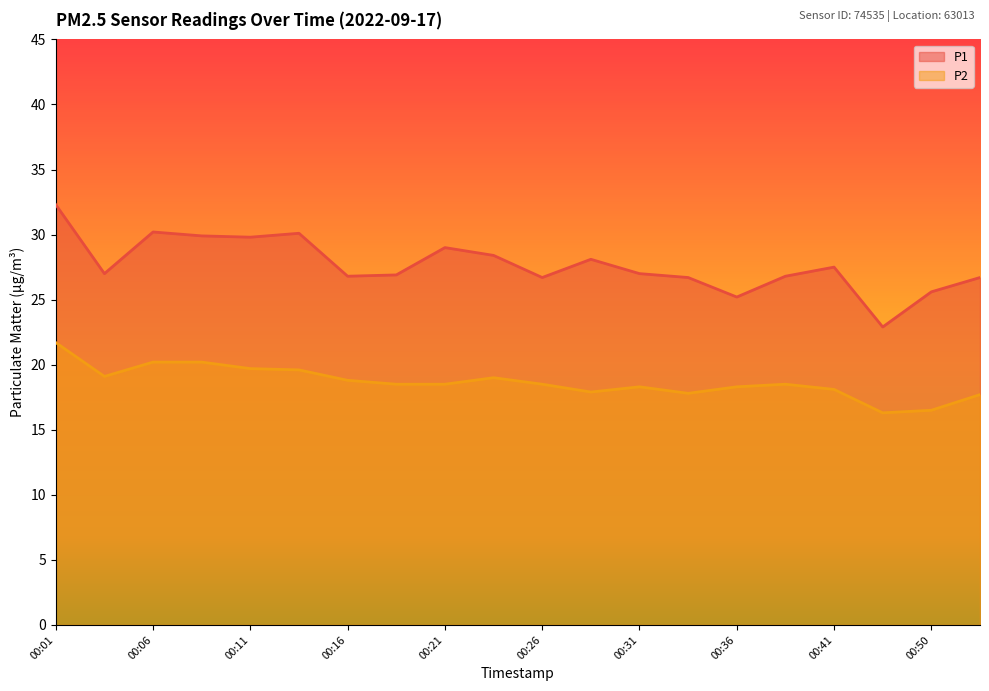

What are all the series names shown in the legend?

P1, P2